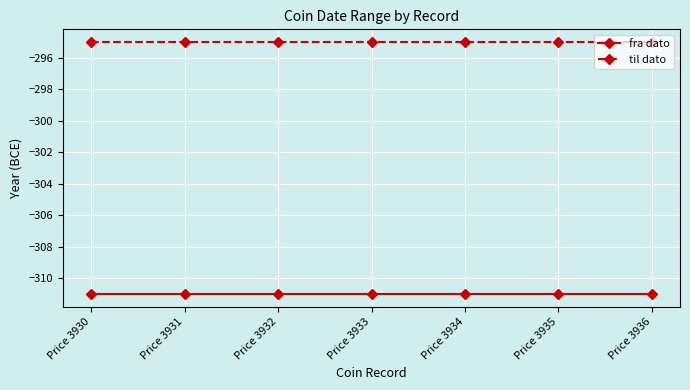

What is the value of the til dato point at the 6th from the left?

-295